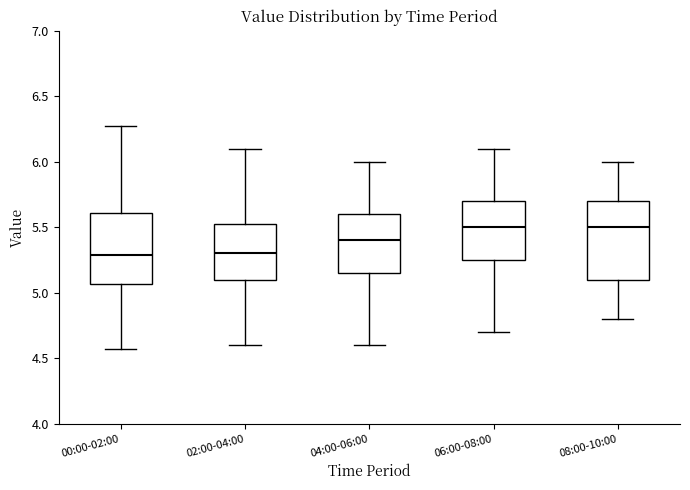

Which box is the tallest, from its lower edge to its upper edge?

08:00-10:00